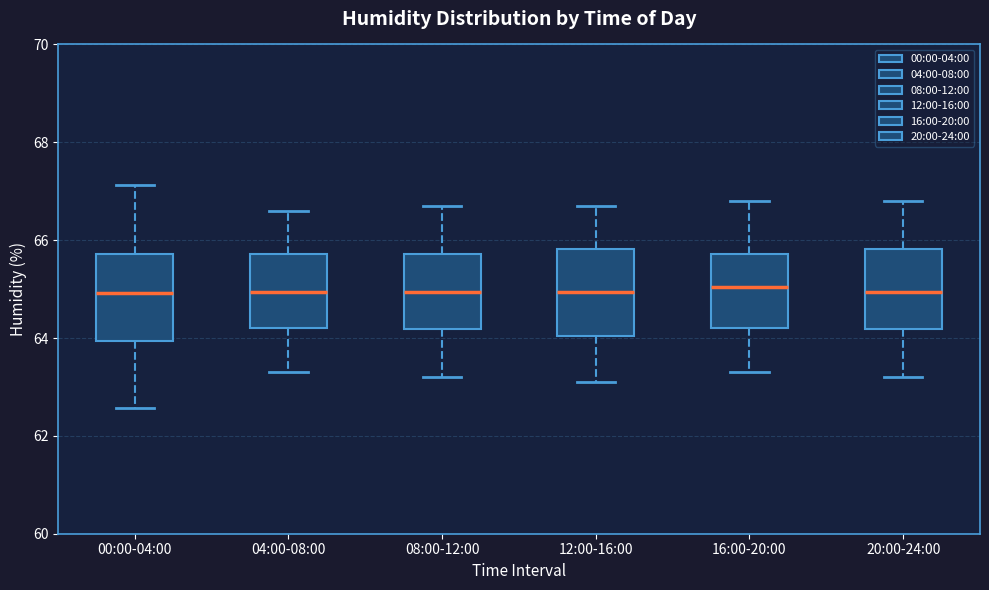

Where does the upper whisker of the box for 12:00-16:00 end on the y-axis? The values are not printed on the chart, so give them approximately, as read against the axis.

66.8